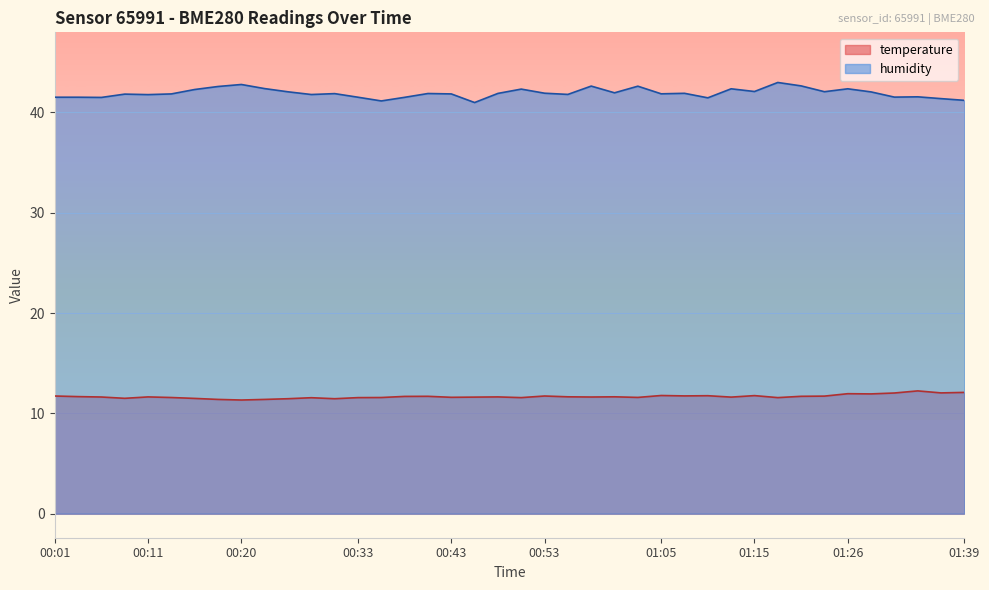

What position from the right is 00:30?

28